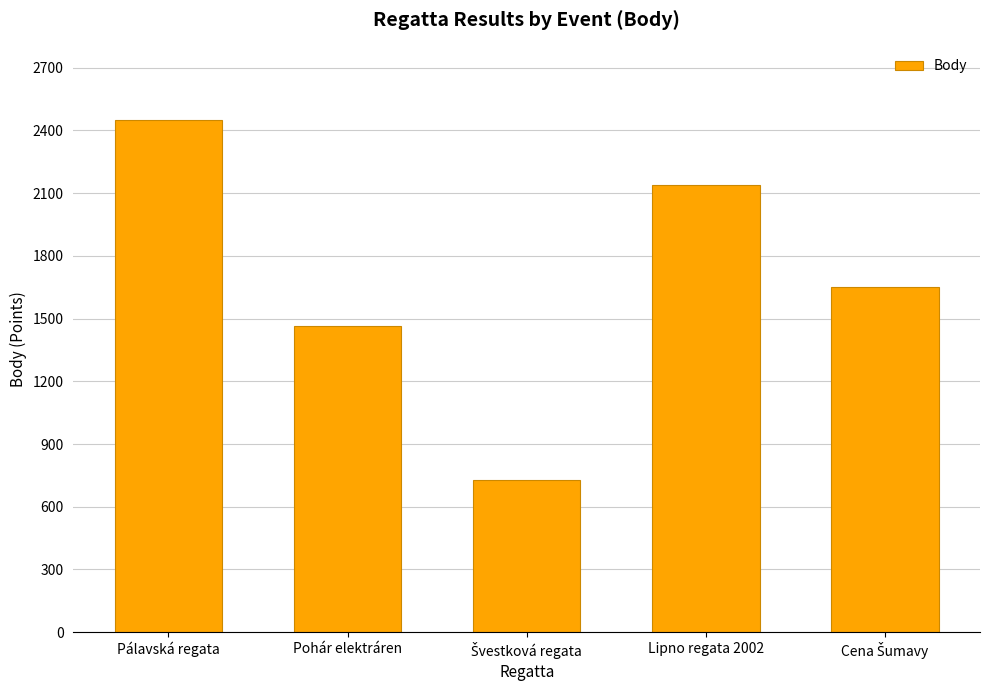

Count the values in the range 1465 to 2138.

3